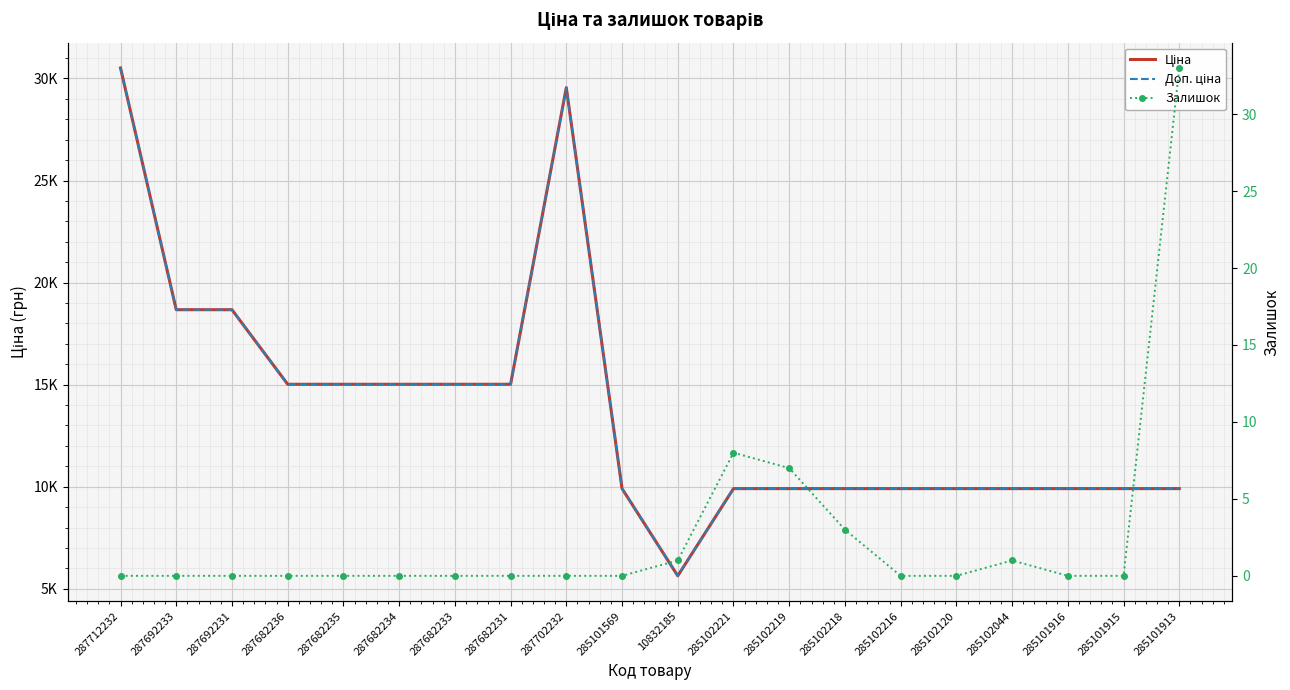

Is the value of Доп. ціна at 287702232 greater than the value of Ціна at 287692233?

Yes